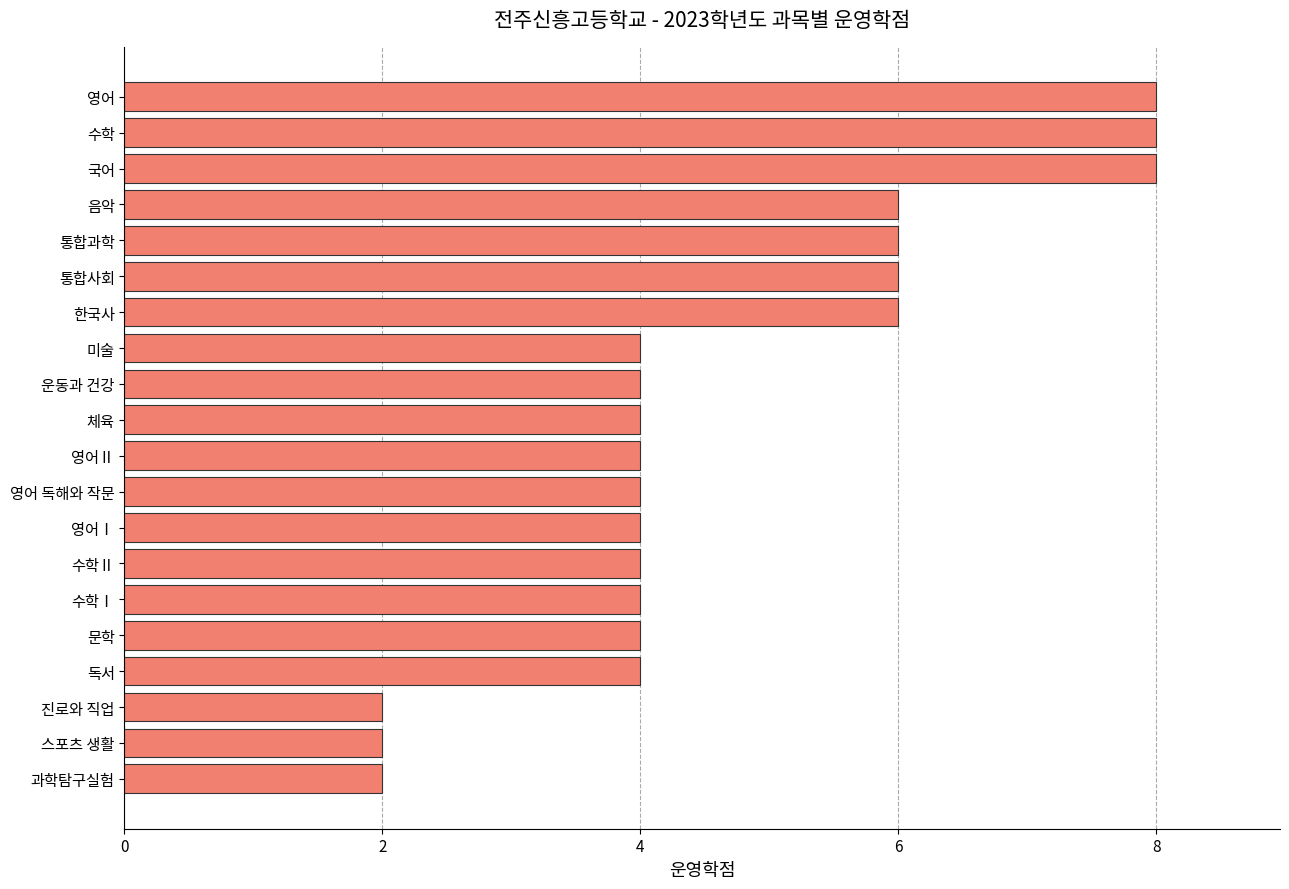

What value does the data have at 영어 독해와 작문?

4